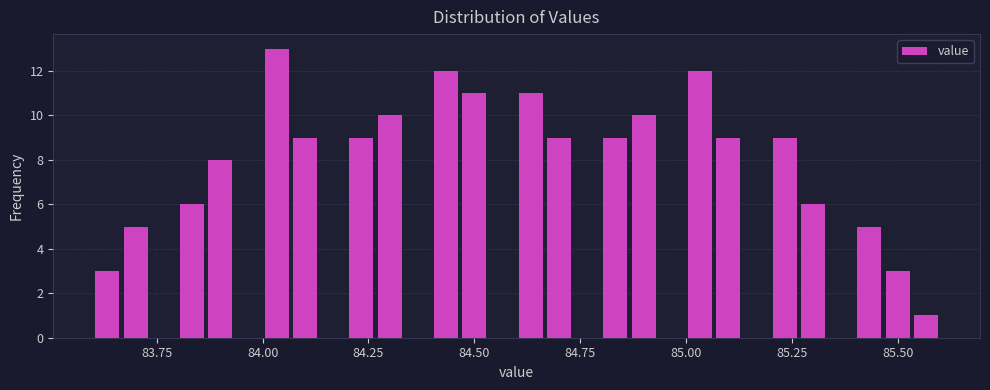

Around what value on the x-axis is the tallest bar? Give the approximate position of its centre, as read against the axis.

84.05